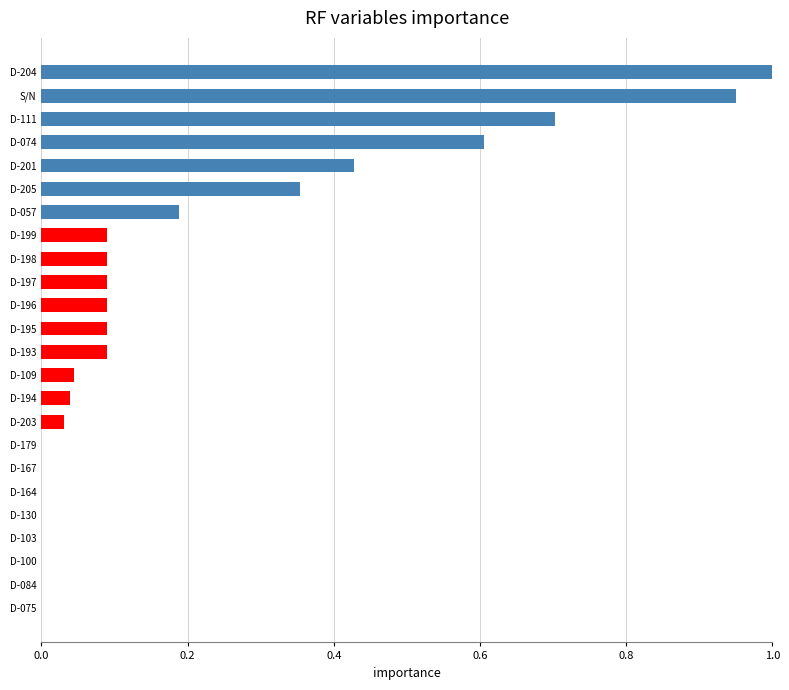

Is it true that the value at D-203 is 0.0?

True